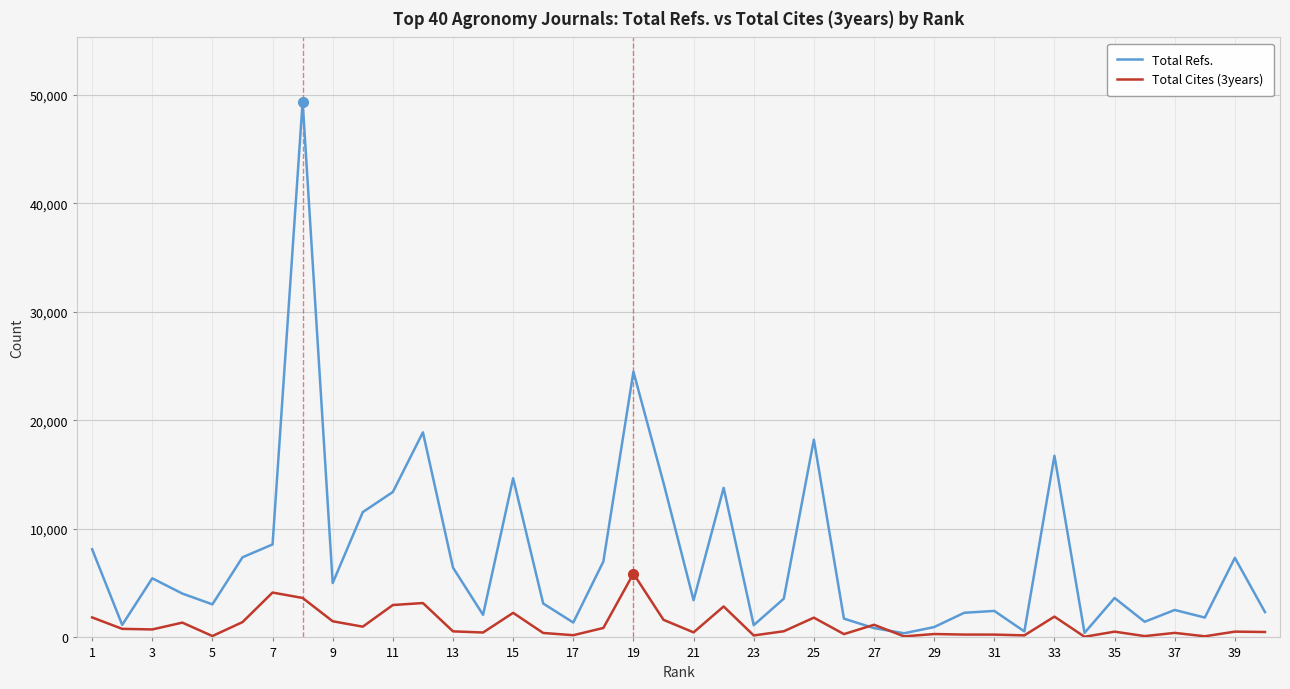

Which series has the largest total across all categories?

Total Refs.